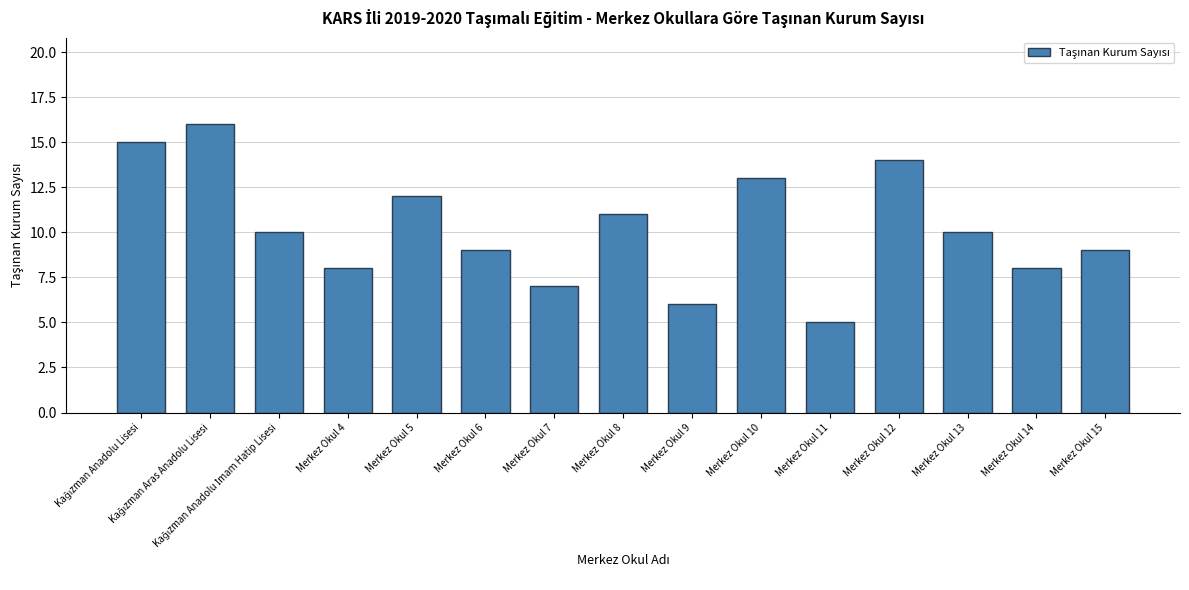

How many data points are less than 10?

7